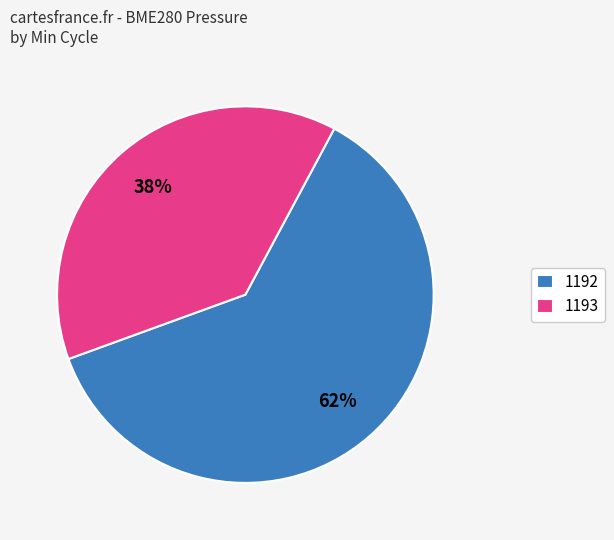

What percentage is the 1193 slice, to the nearest percent?

38%